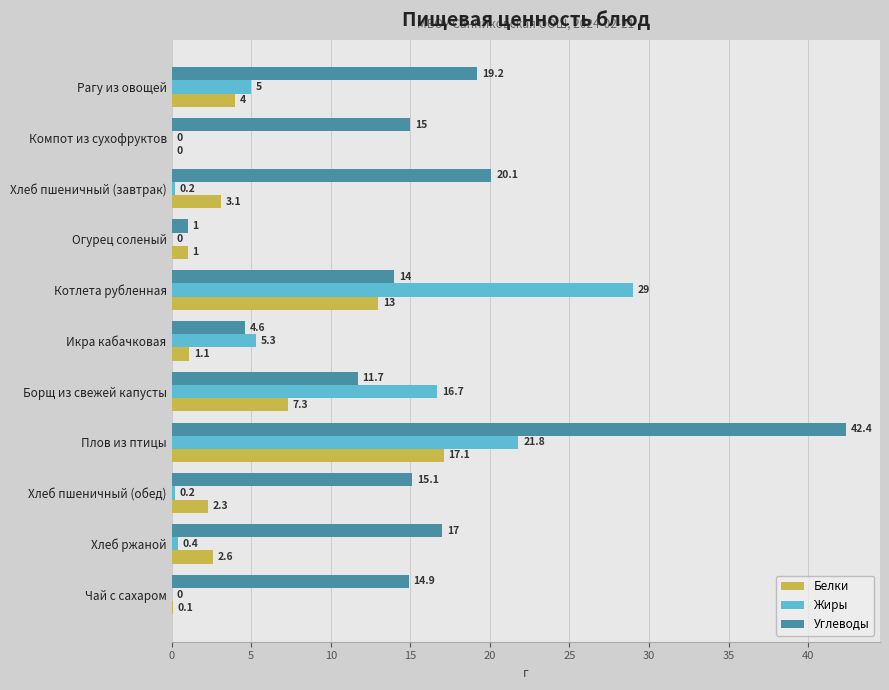

What is the total value across all series at Хлеб ржаной?

20.0